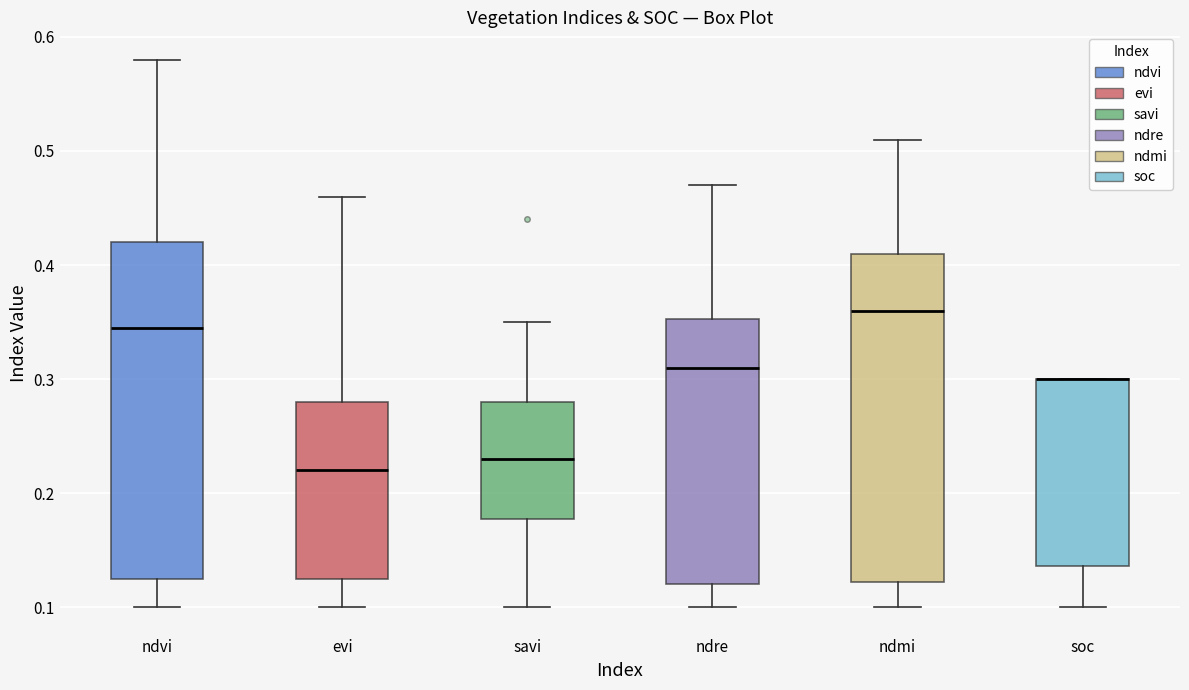

Reading left to right, transcribe this box plot: for each box, give where its median line is, the range the box spans, and where its two whiskers end, as read against the y-axis. The values are not printed on the chart, so give them approximately, as read against the axis.

ndvi: median 0.35, box 0.13 to 0.42, whiskers 0.10 to 0.58
evi: median 0.22, box 0.13 to 0.28, whiskers 0.10 to 0.46
savi: median 0.23, box 0.18 to 0.28, whiskers 0.10 to 0.35
ndre: median 0.31, box 0.12 to 0.35, whiskers 0.10 to 0.47
ndmi: median 0.36, box 0.12 to 0.41, whiskers 0.10 to 0.51
soc: median 0.30 (drawn on the box's upper edge), box 0.14 to 0.30, whiskers 0.10 to 0.30